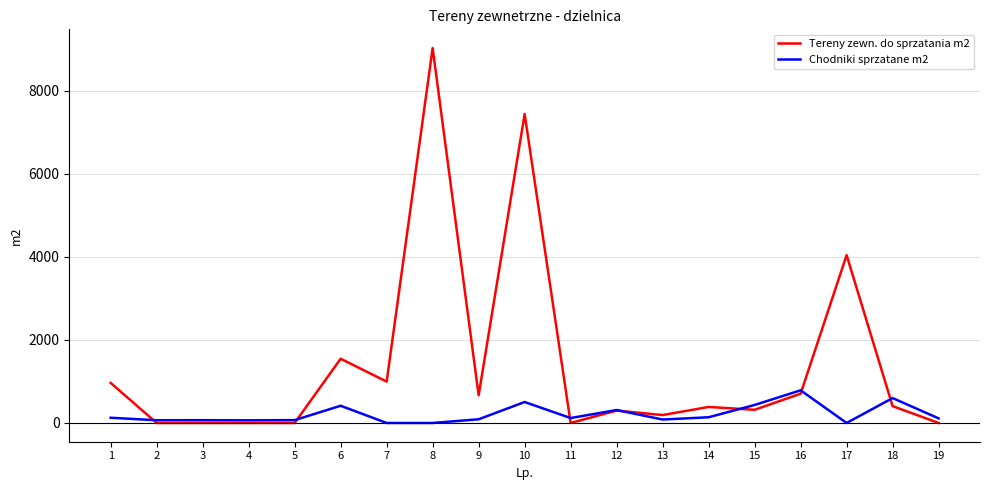

What is the difference between the second highest and minimum values in the Chodniki sprzatane m2 series?

600